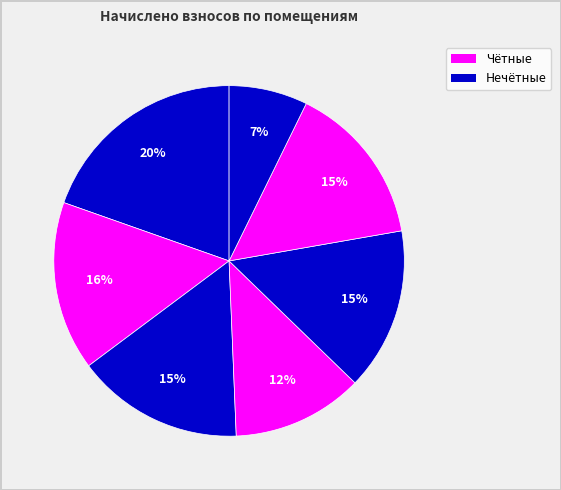

Count the number of slices in the pie.

7